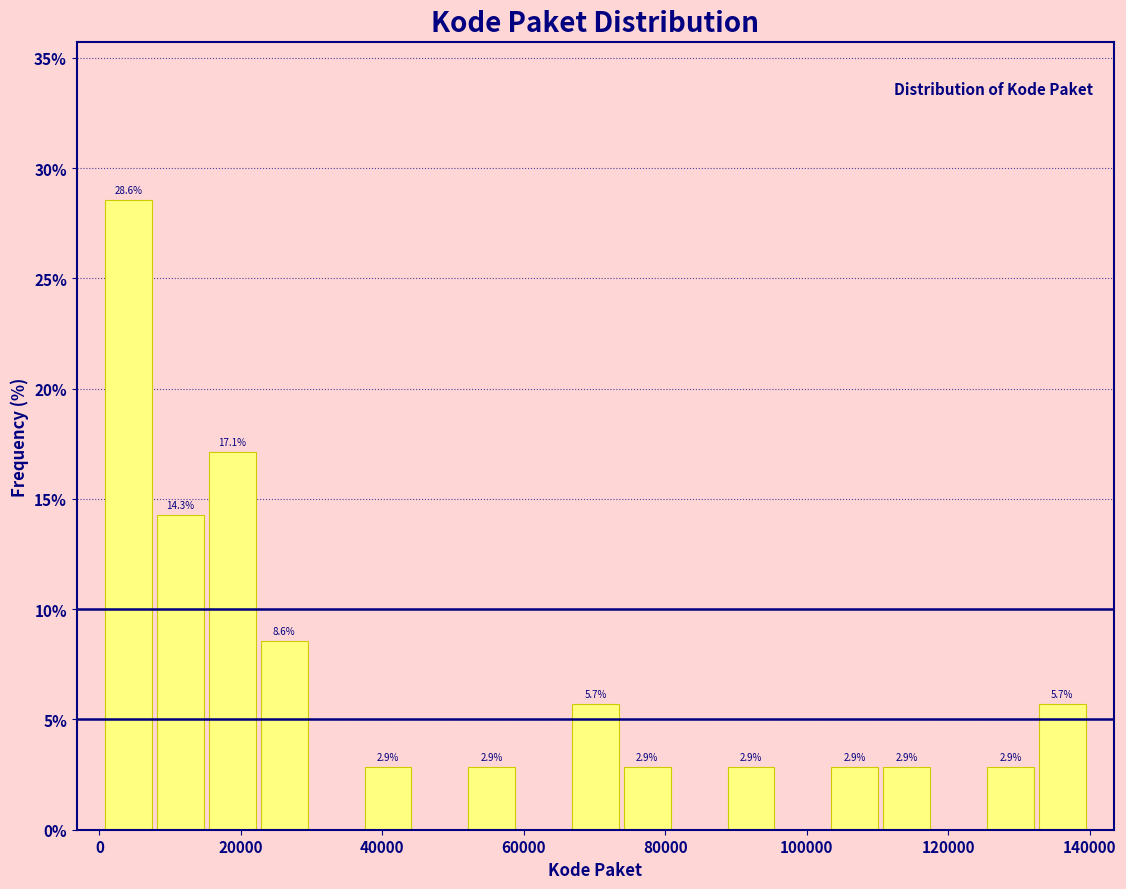

Around what value on the x-axis is the tallest bar? Give the approximate position of its centre, as read against the axis.

4000